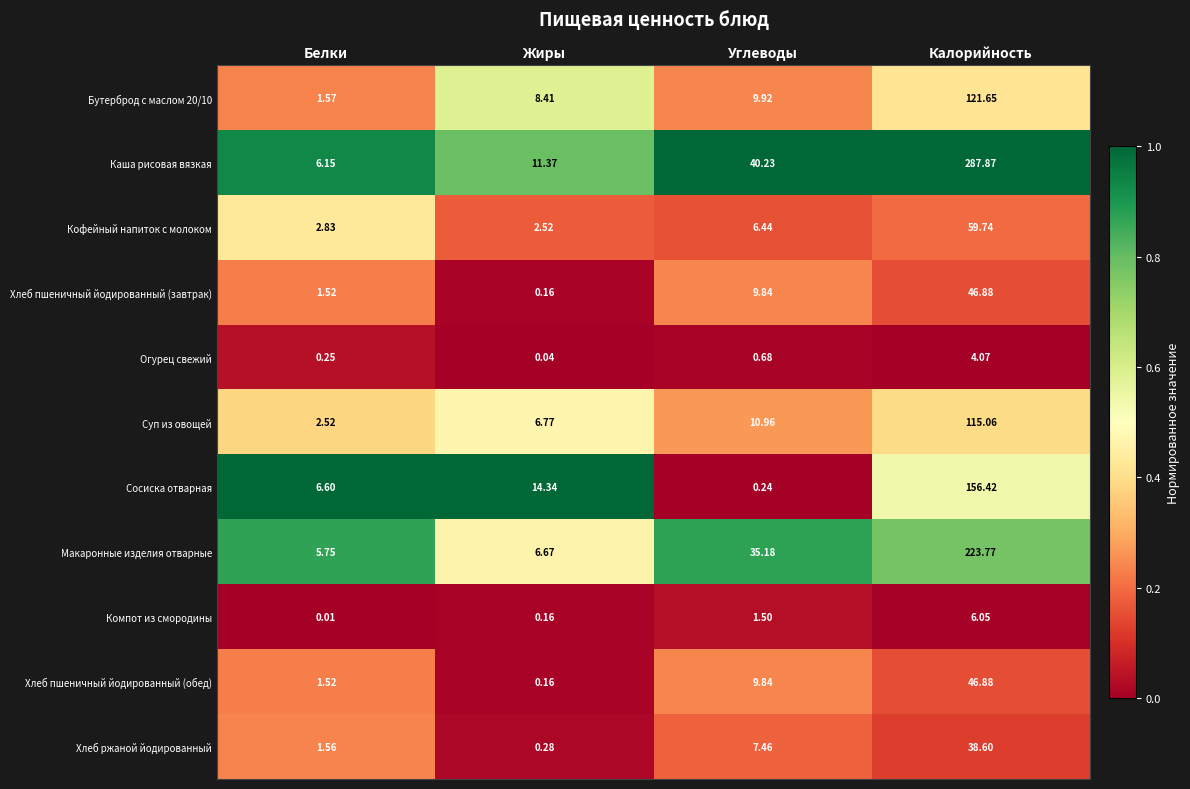

Where is Хлеб ржаной йодированный nearest to the value 19?

Углеводы